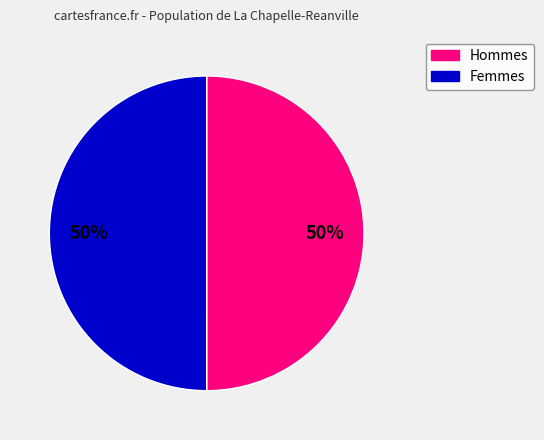

To the nearest percent, what is the average slice percentage?

50%